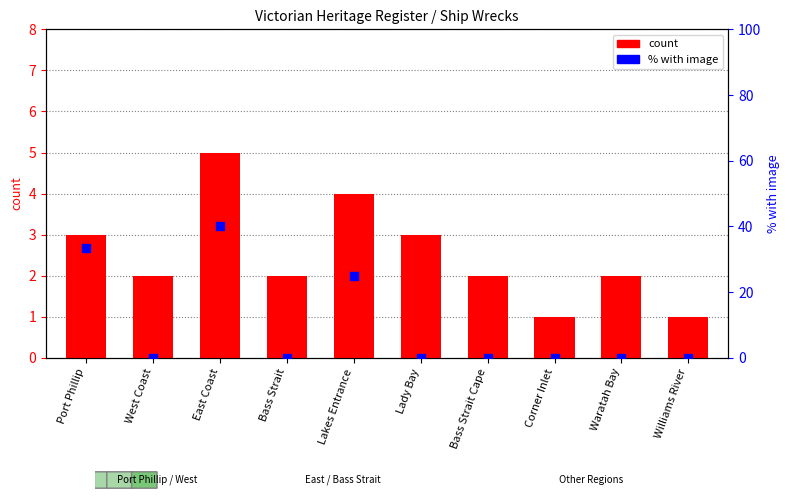

Which series has the largest total across all categories?

% with image